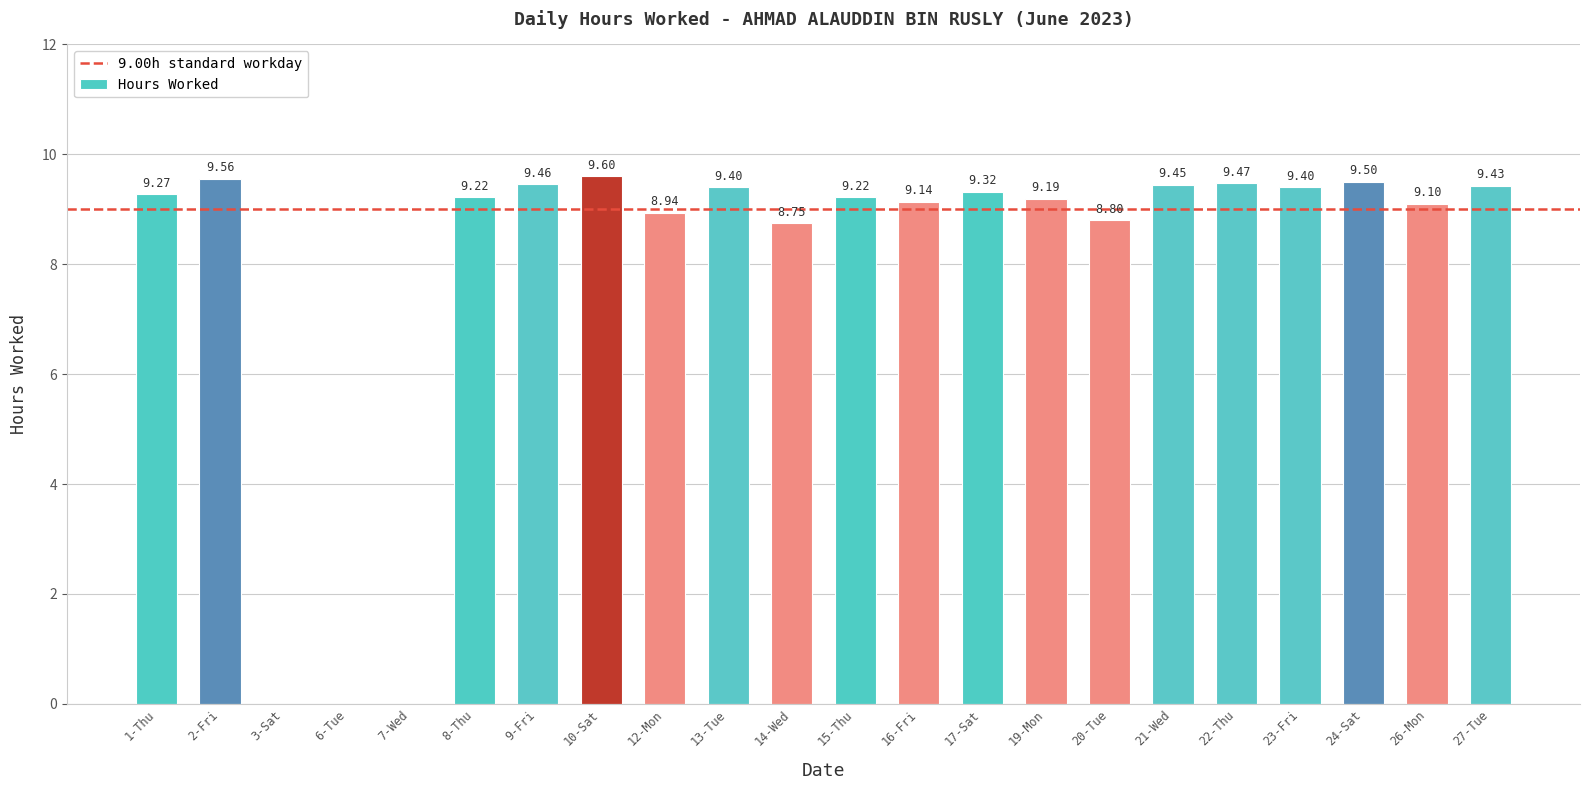

How many data points are above 9?

16